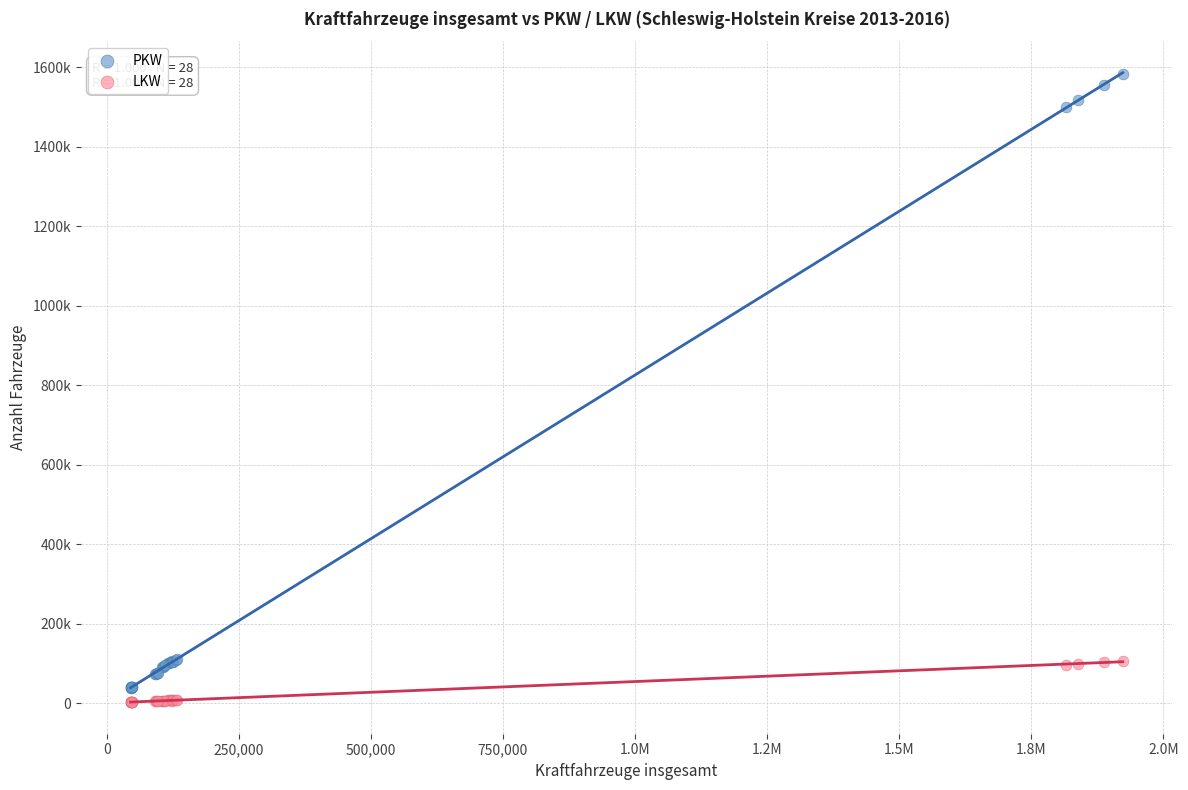

What are all the series names shown in the legend?

PKW, LKW